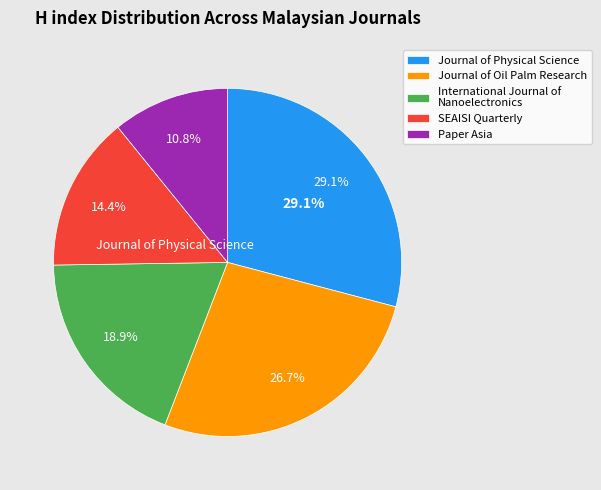

How many segments does this pie chart have?

5